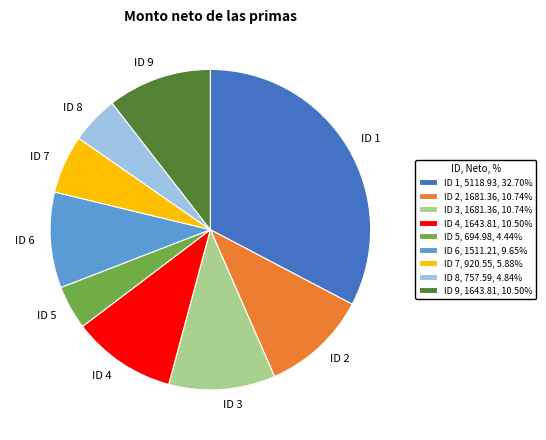

What is the ratio of the value at ID 6 to the value at ID 4?

0.9